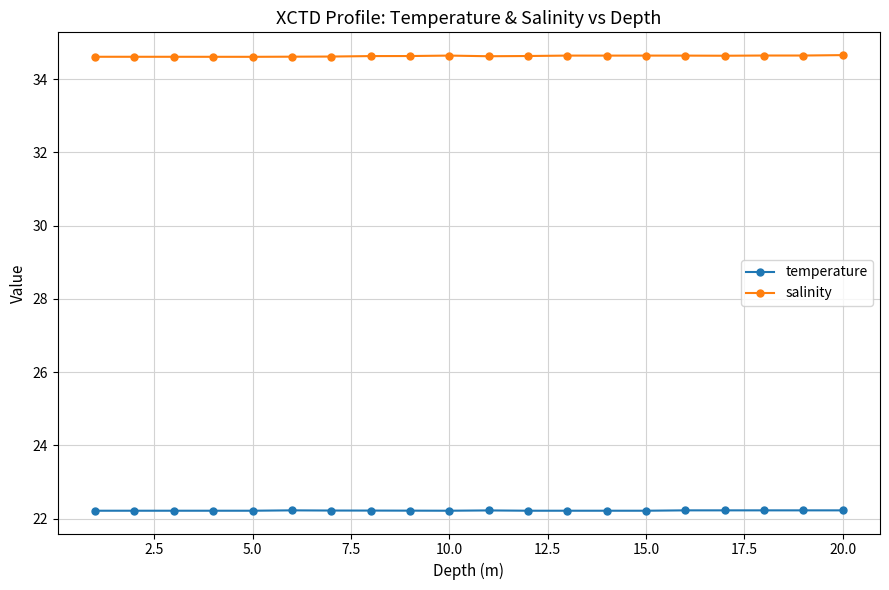

How many categories are shown in the chart?

20